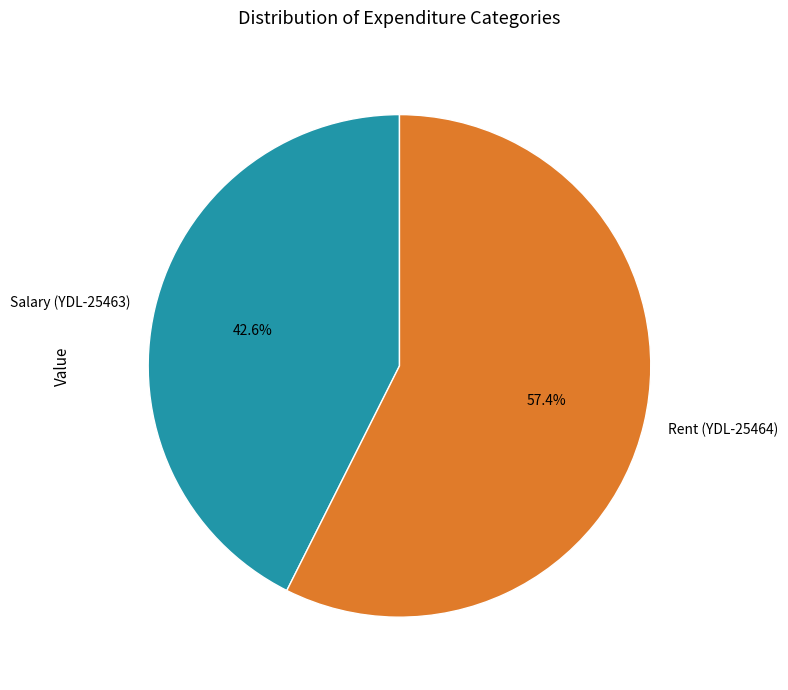

Is it true that Salary (YDL-25463) is 43% of the pie?

True